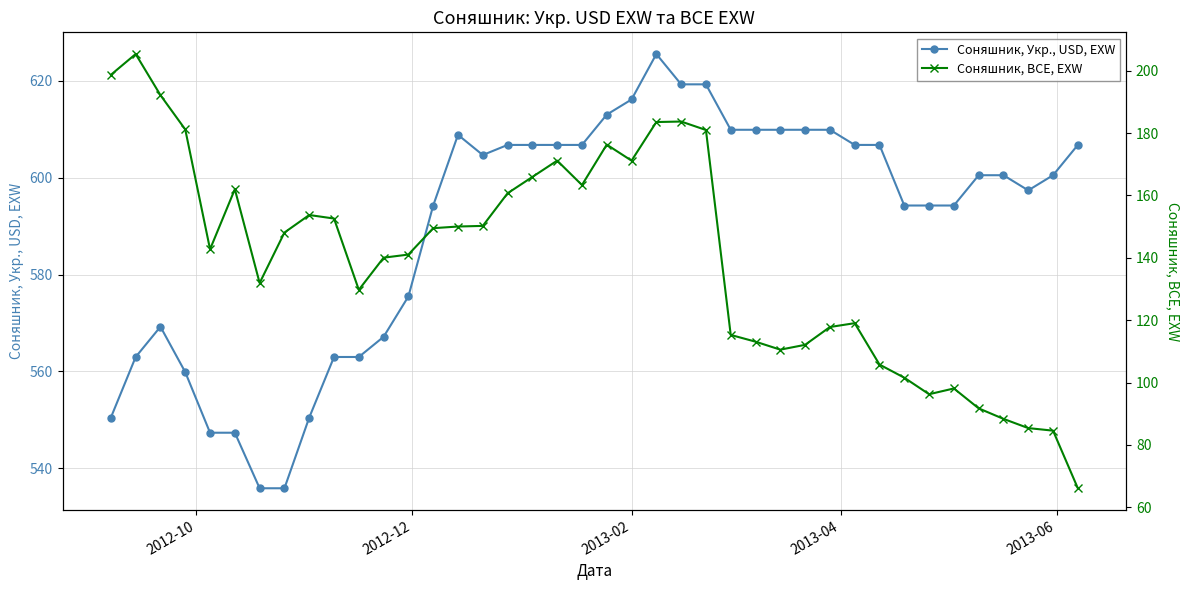

What is the lowest value of the Соняшник, Укр., USD, EXW series?

535.9